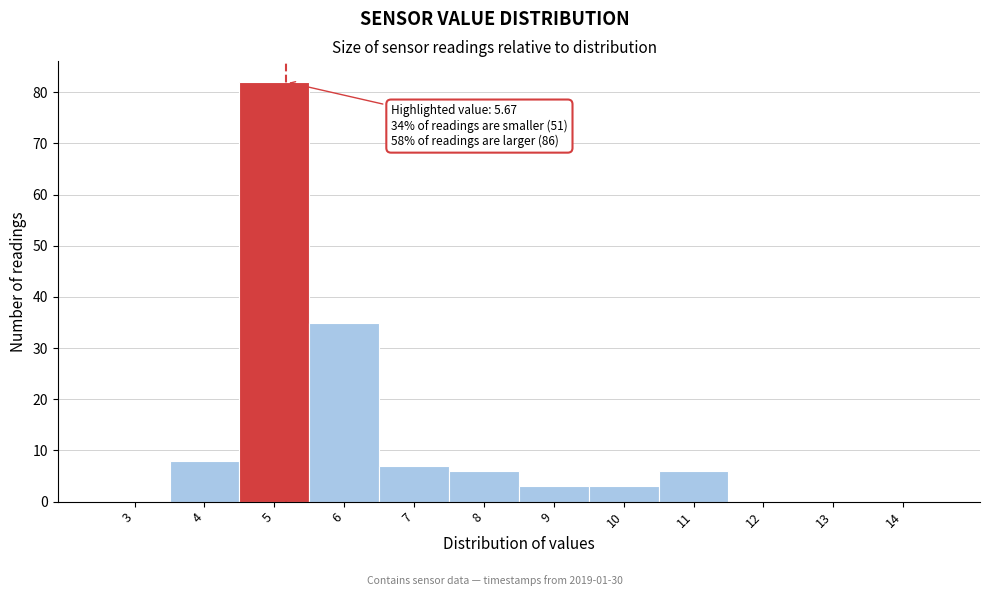

Reading left to right, transcribe all the data shown in this chart.

3=0	4=8	5=82	6=35	7=7	8=6	9=3	10=3	11=6	12=0	13=0	14=0